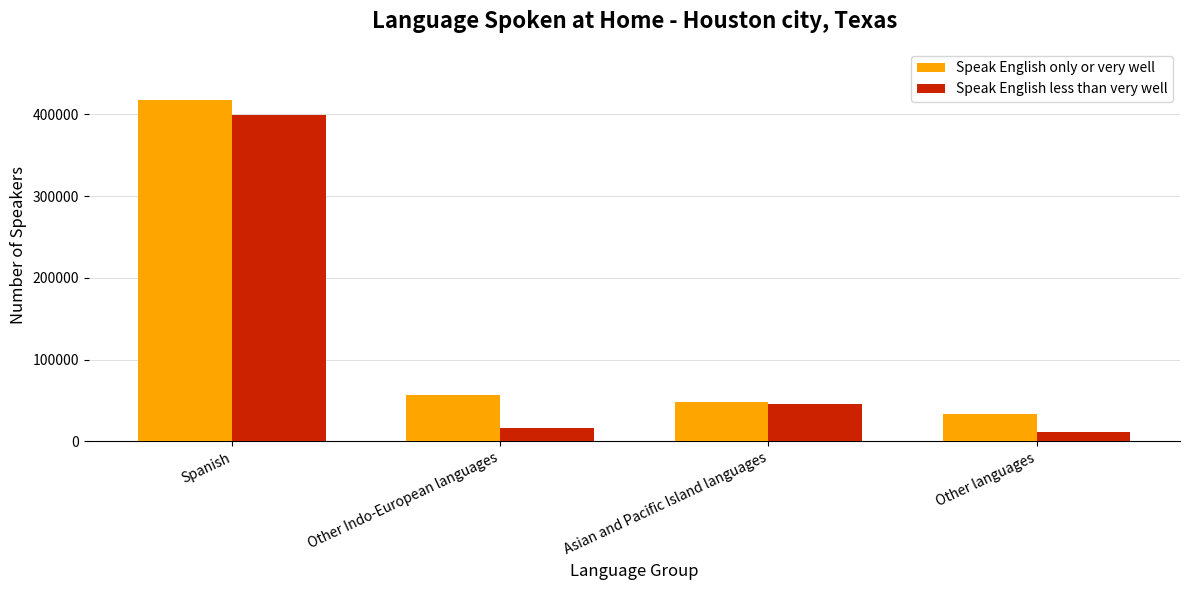

What are all the series names shown in the legend?

Speak English only or very well, Speak English less than very well